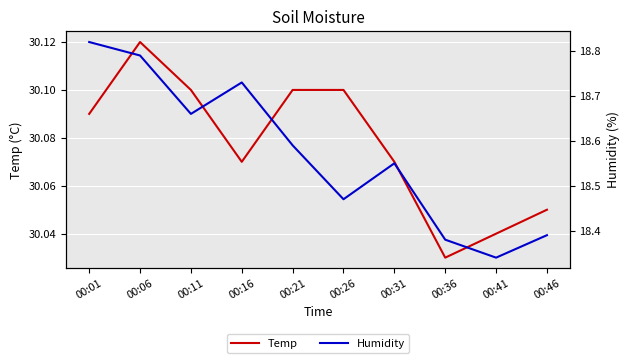

What is the maximum value shown in the chart?

30.1